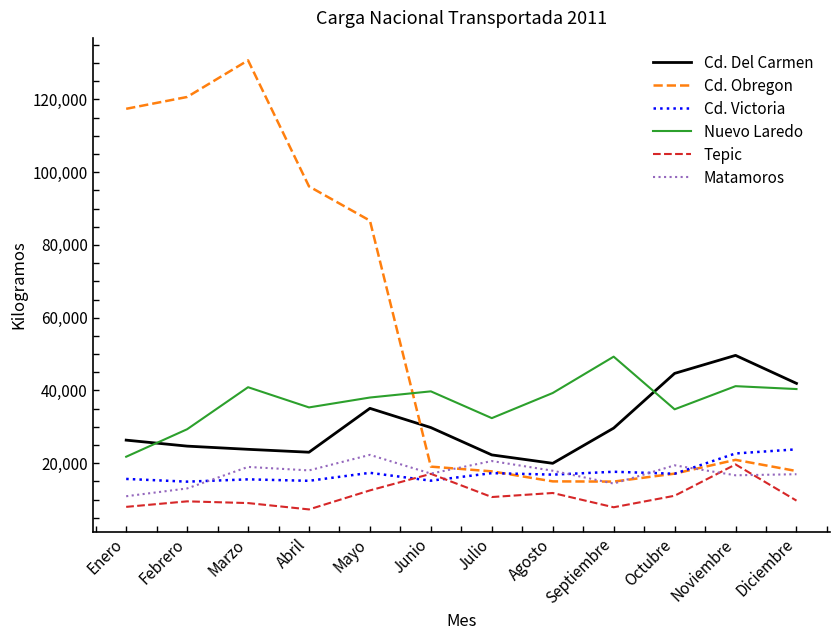

Read the Cd. Victoria value at Marzo.

15561